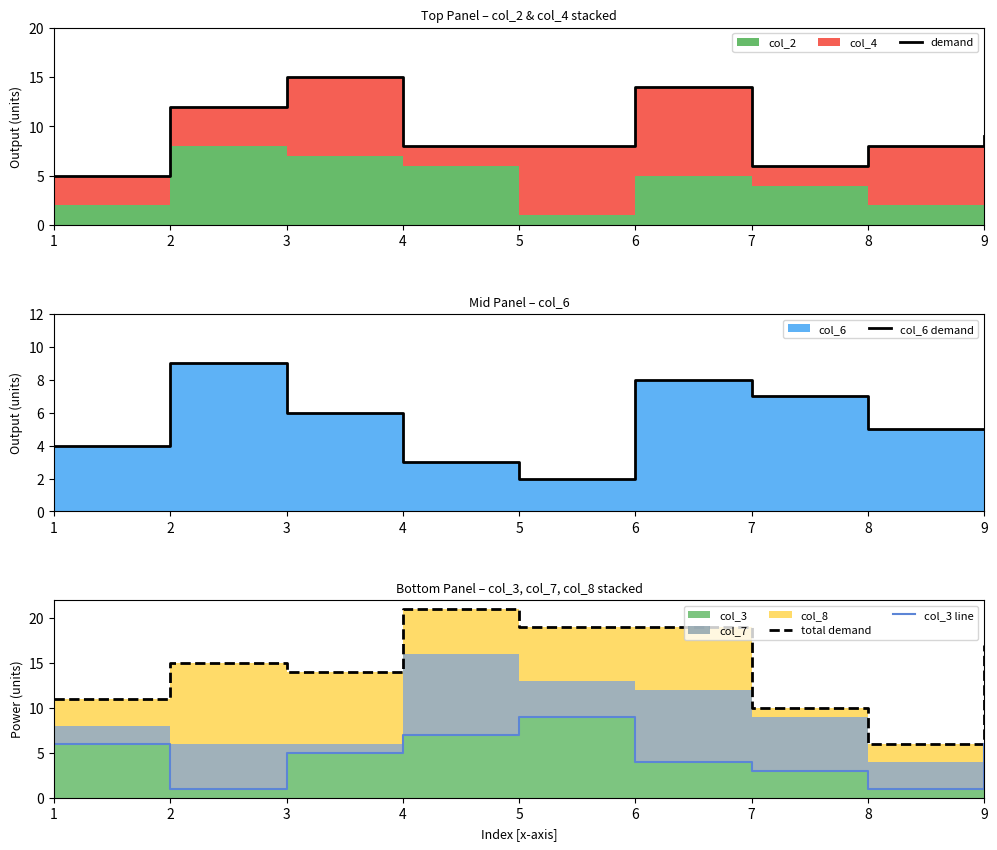

Which category has the lowest value in the total demand series?

8